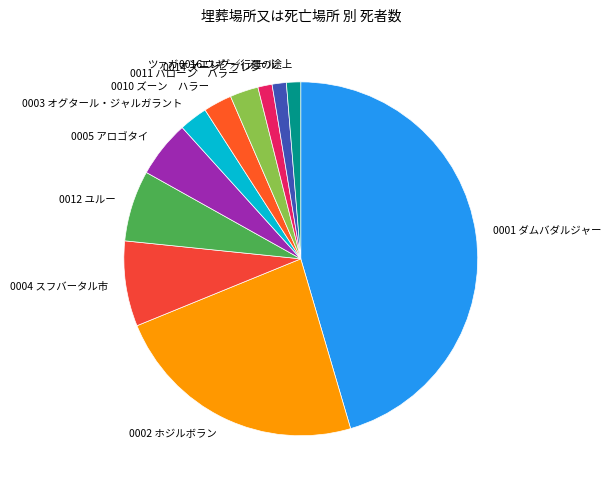

Is 0016 ウギー ノール the majority of the pie?

No